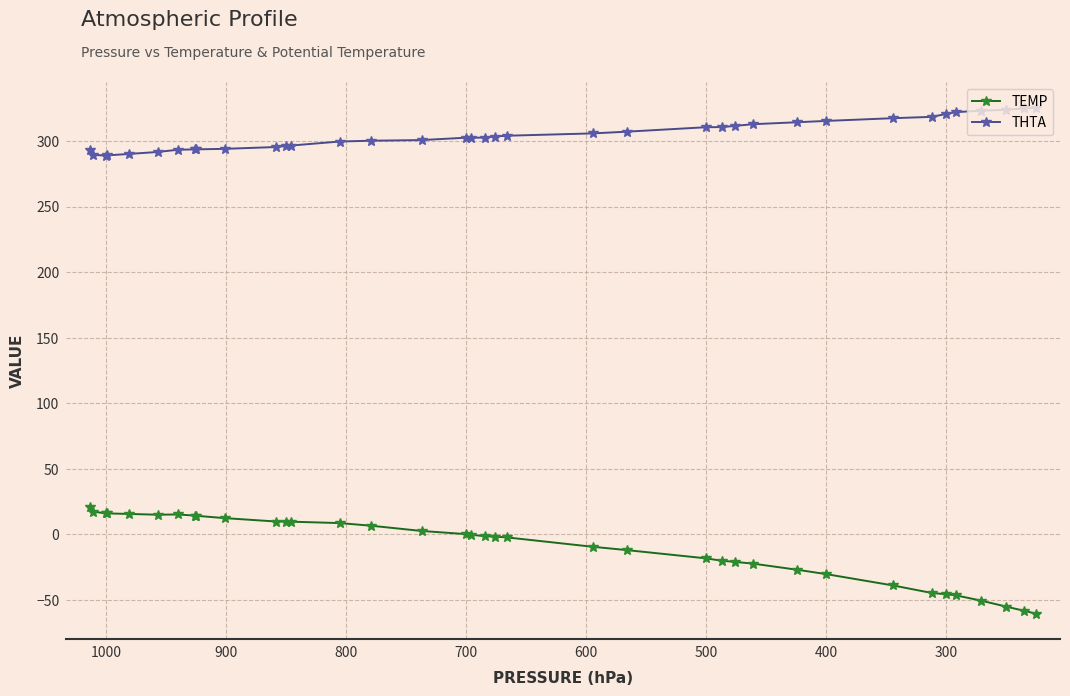

How many data points does each series have?

37